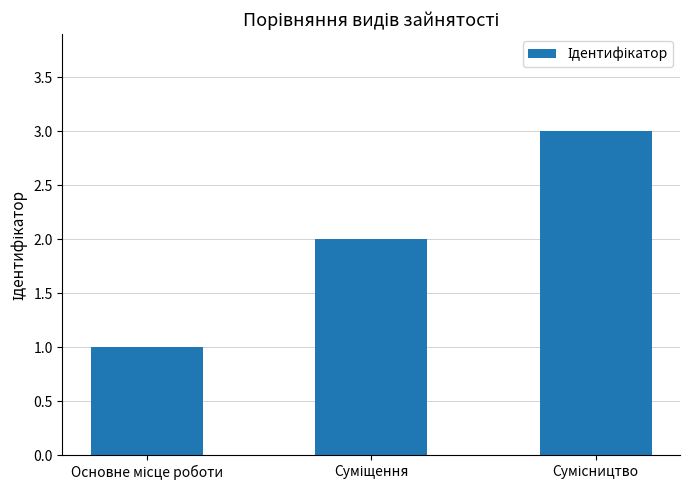

Are the bars grouped side by side (vs. stacked)?

No